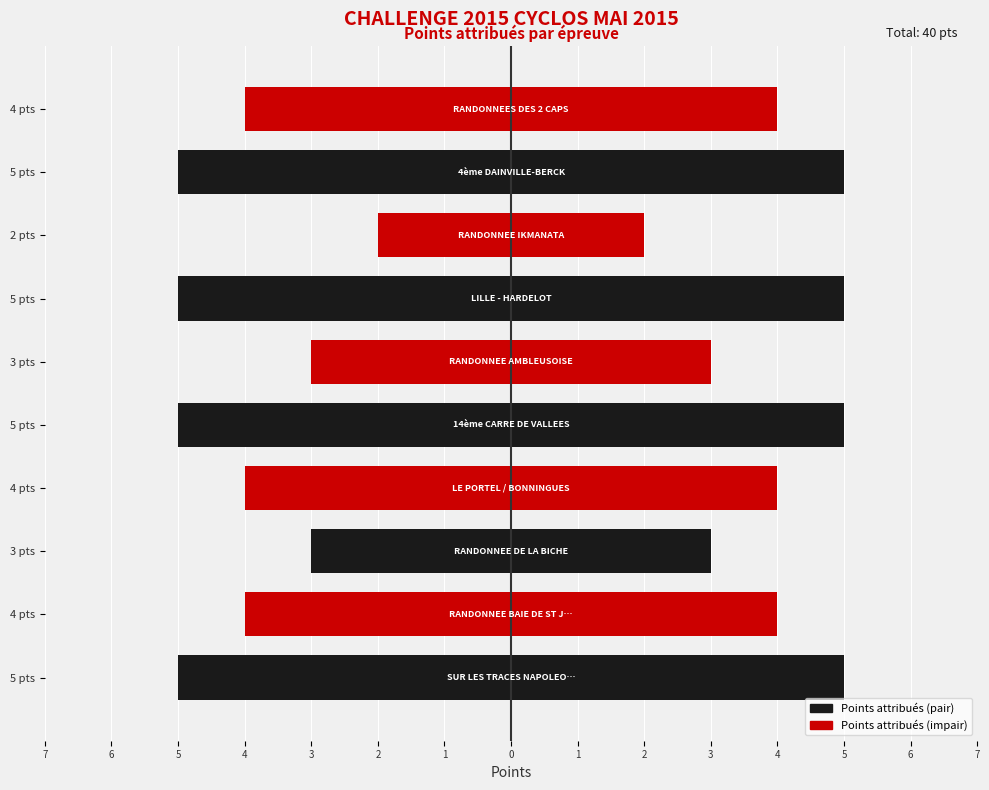

Does the chart contain any negative values?

No